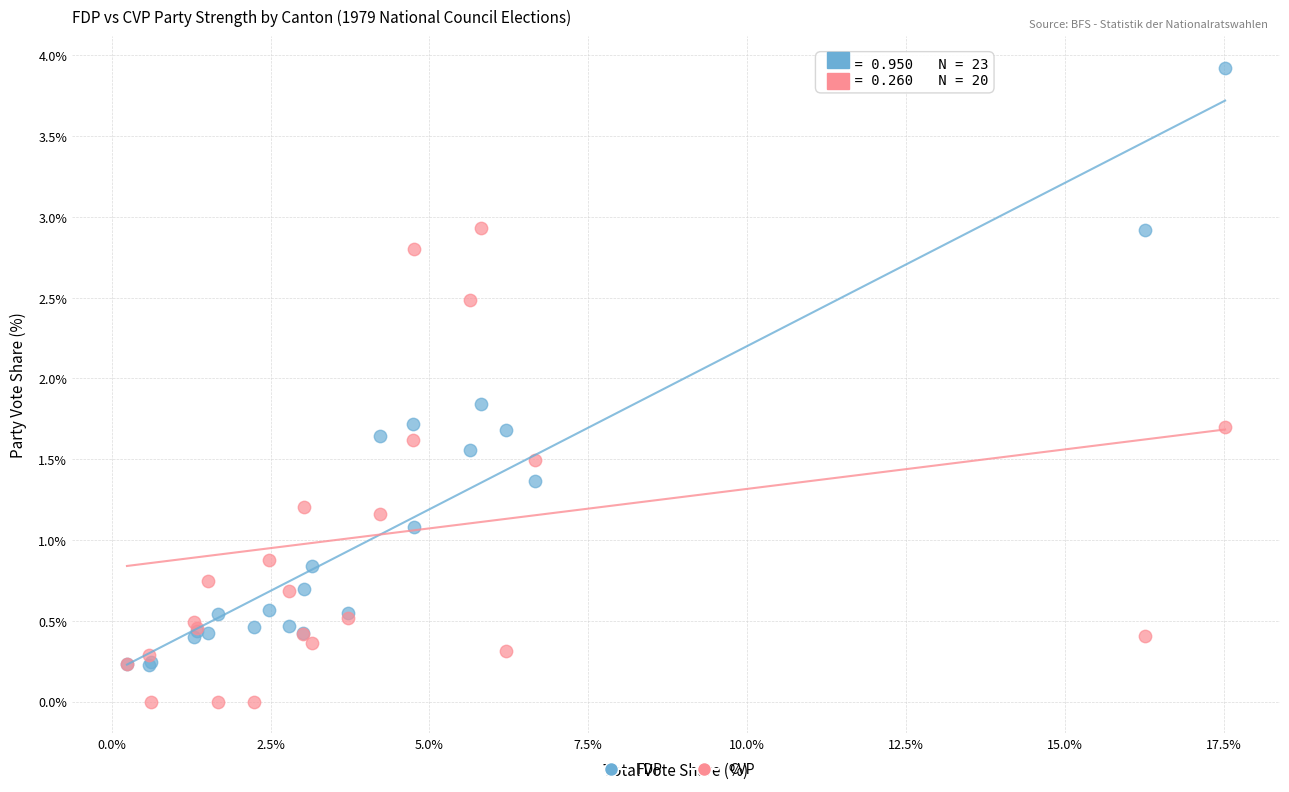

What are all the series names shown in the legend?

FDP, CVP